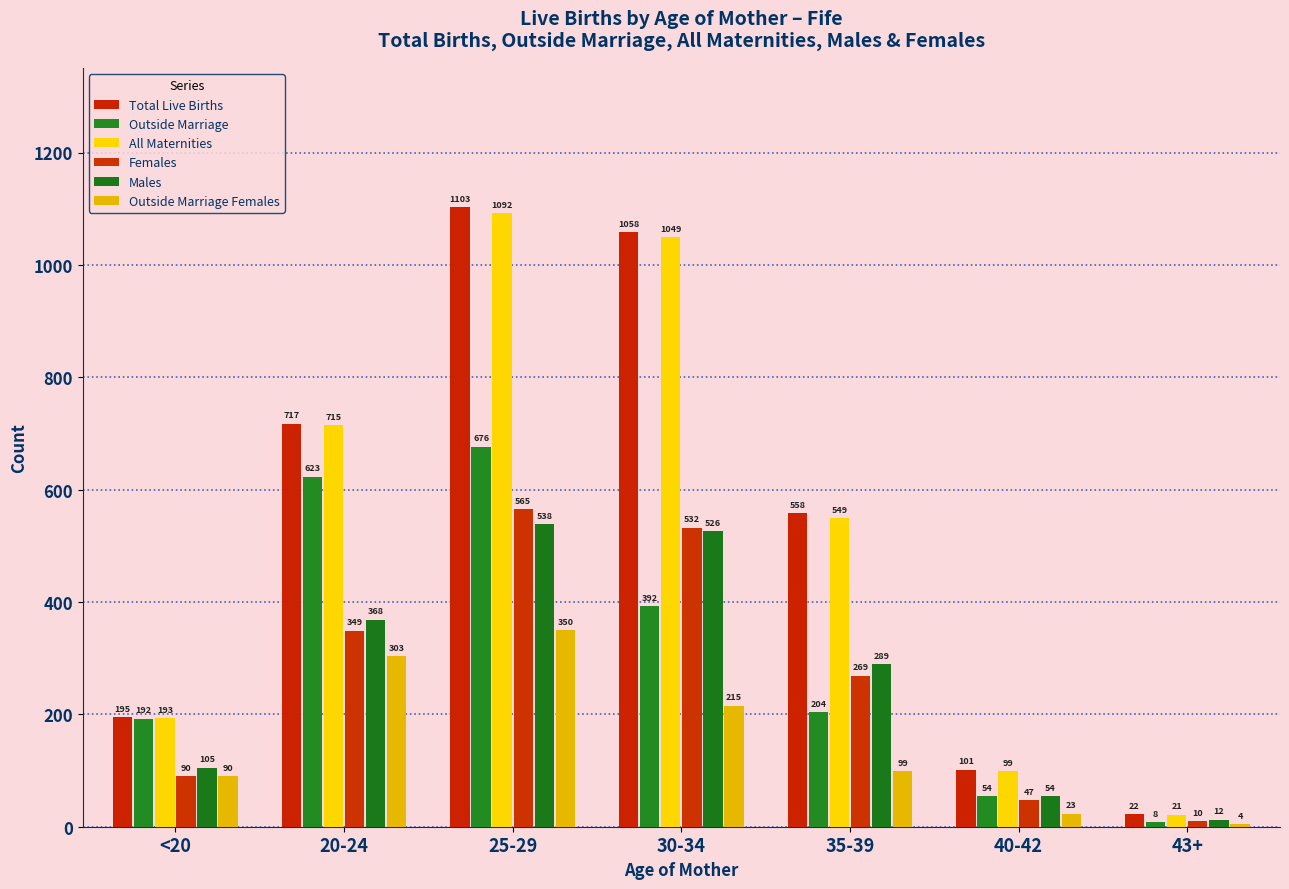

At which label does Males first exceed 289?

20-24